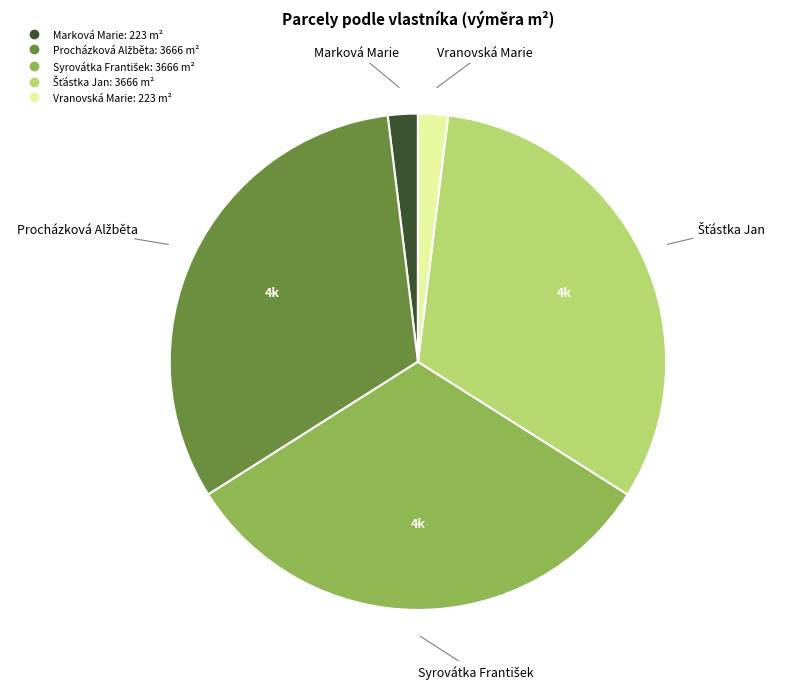

Is there any slice that represents more than half of the pie?

No